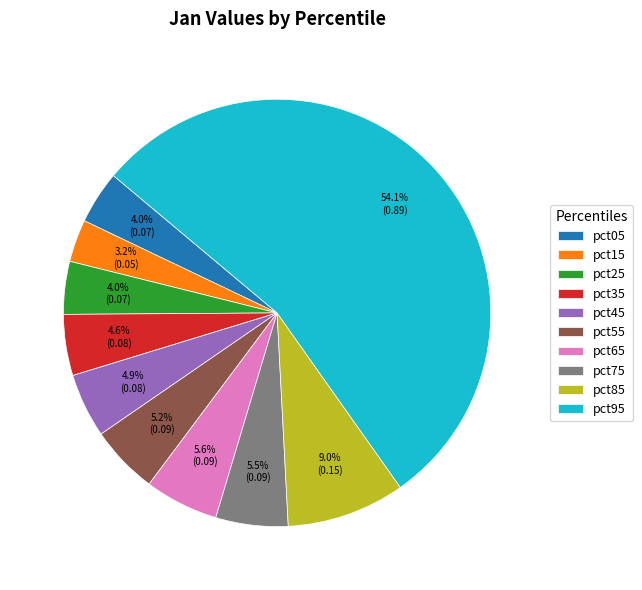

How much of the chart is everything except pct75?

94.5%